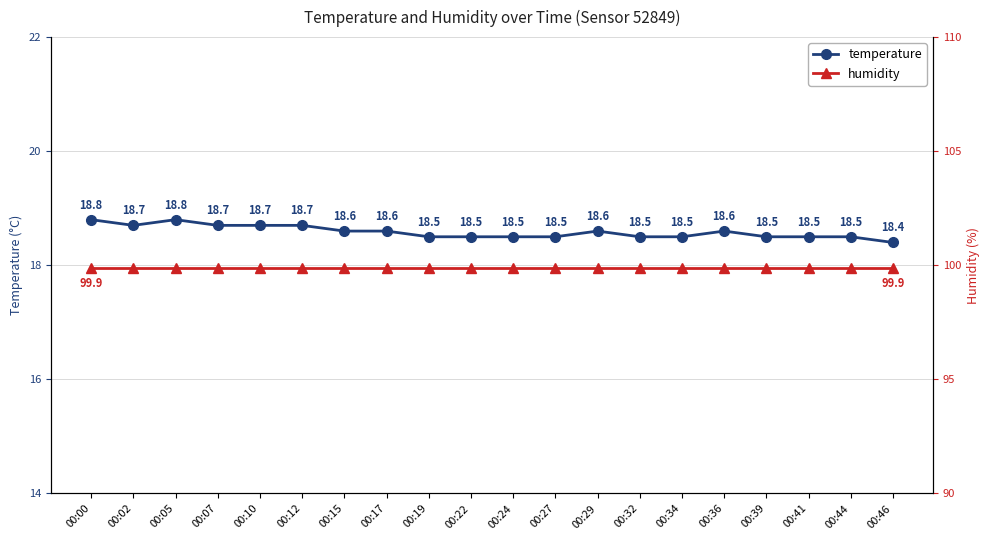

Reading left to right, extract all data points from this chart.

temperature: 18.8	18.7	18.8	18.7	18.7	18.7	18.6	18.6	18.5	18.5	18.5	18.5	18.6	18.5	18.5	18.6	18.5	18.5	18.5	18.4
humidity: 99.9	99.9	99.9	99.9	99.9	99.9	99.9	99.9	99.9	99.9	99.9	99.9	99.9	99.9	99.9	99.9	99.9	99.9	99.9	99.9